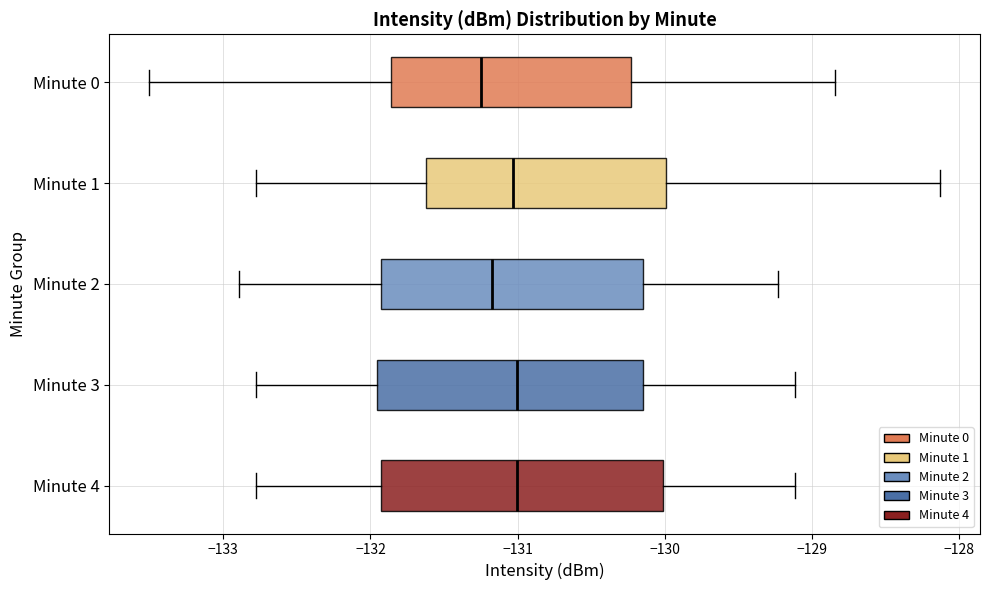

Reading bottom to top, read every box against the x-axis: the position of its median line, the range the box covers, and the ends of its whiskers. The values are not printed on the chart, so give them approximately, as read against the axis.

Minute 4: median -131.0, box -131.9 to -130.0, whiskers -132.8 to -129.1
Minute 3: median -131.0, box -132.0 to -130.1, whiskers -132.8 to -129.1
Minute 2: median -131.2, box -131.9 to -130.1, whiskers -132.9 to -129.2
Minute 1: median -131.0, box -131.6 to -130.0, whiskers -132.8 to -128.1
Minute 0: median -131.3, box -131.9 to -130.2, whiskers -133.5 to -128.8